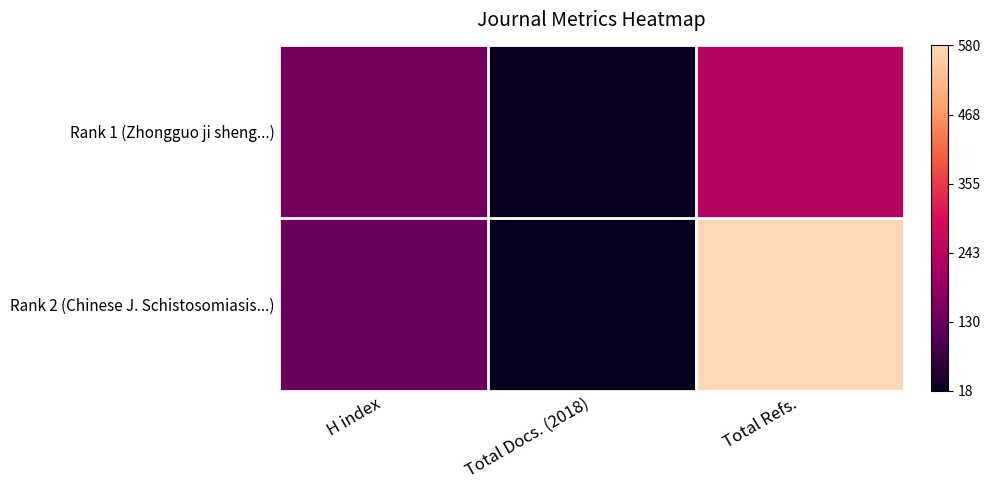

Reading right to left, extract all data points from this chart.

Rank 1 (Zhongguo ji sheng...): Total Refs.=0.4	Total Docs. (2018)=0.0	H index=0.2
Rank 2 (Chinese J. Schistosomiasis...): Total Refs.=1.0	Total Docs. (2018)=0.0	H index=0.2